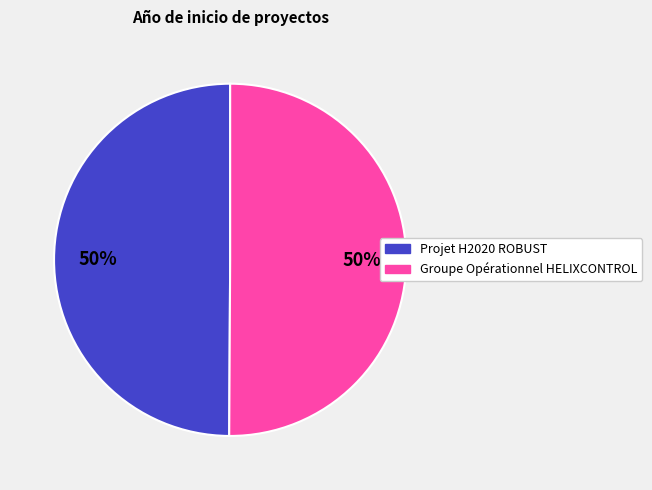

True or false: Groupe Opérationnel HELIXCONTROL accounts for 50% of the total.

True